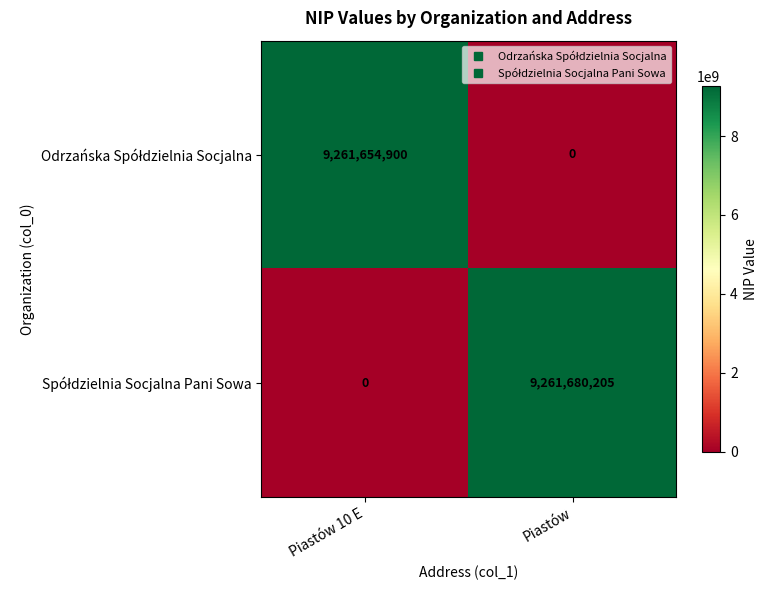

What is the total value across all series at Piastów?

9261680205